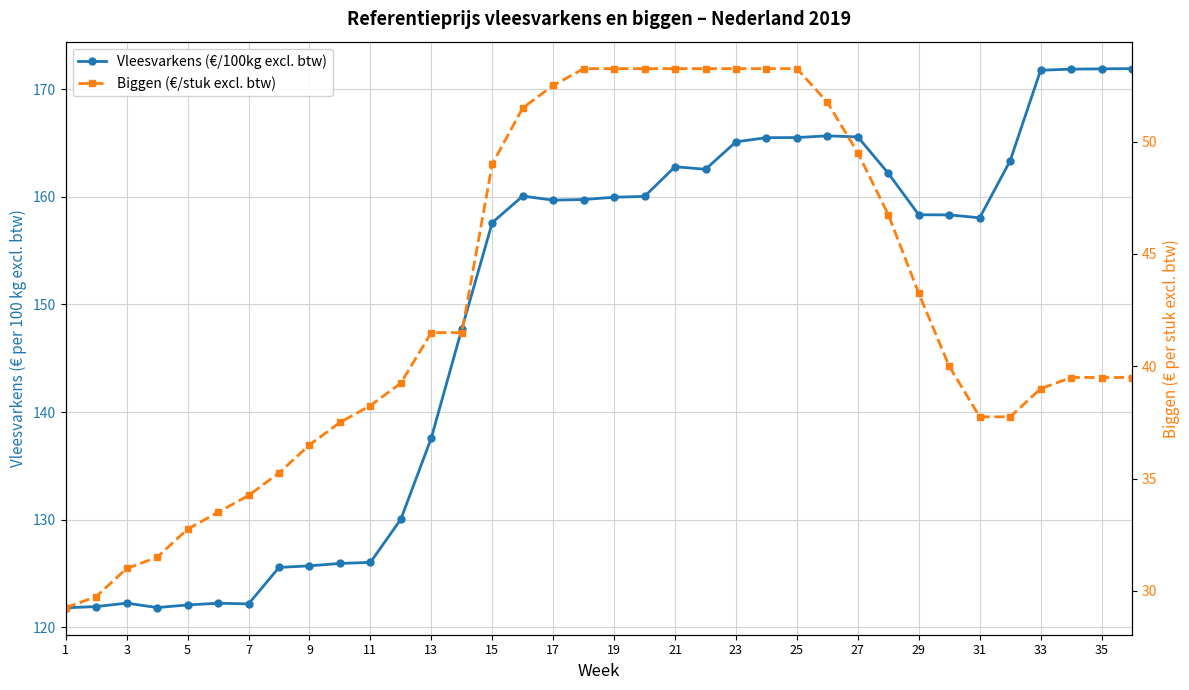

True or false: Vleesvarkens (€/100kg excl. btw) and Biggen (€/stuk excl. btw) cross at least once.

False